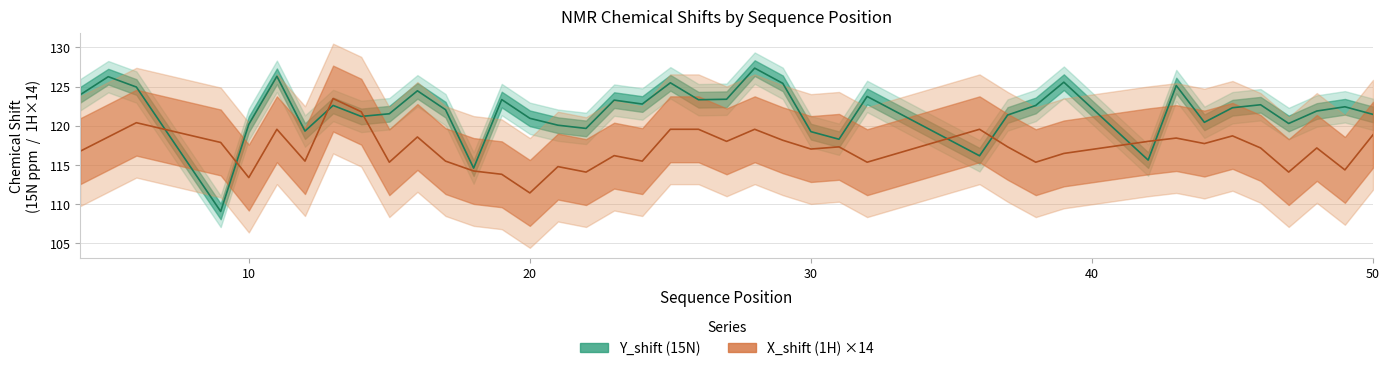

List the series in order of their peak value, highest first.

Y_shift (15N), X_shift (1H) ×14